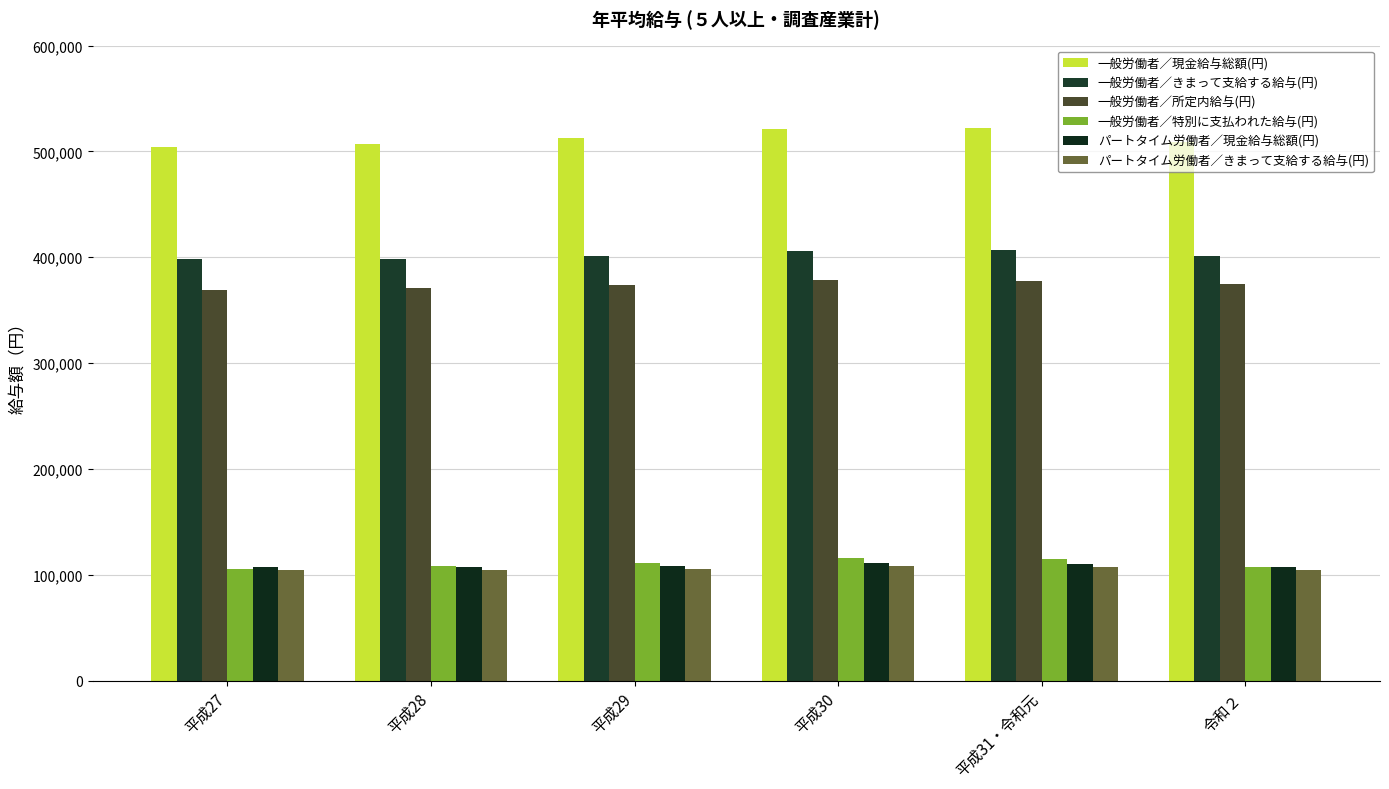

What is the label of the 6th bar from the right?

平成27